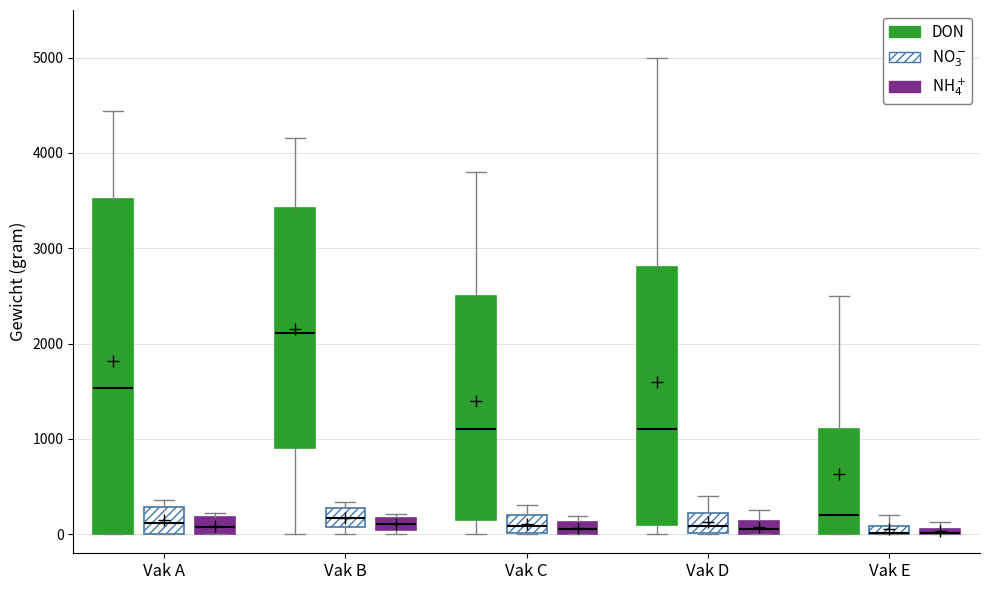

Where is the lower edge of the box for Vak C (NH$_4^+$) on the y-axis? The values are not printed on the chart, so give them approximately, as read against the axis.

0